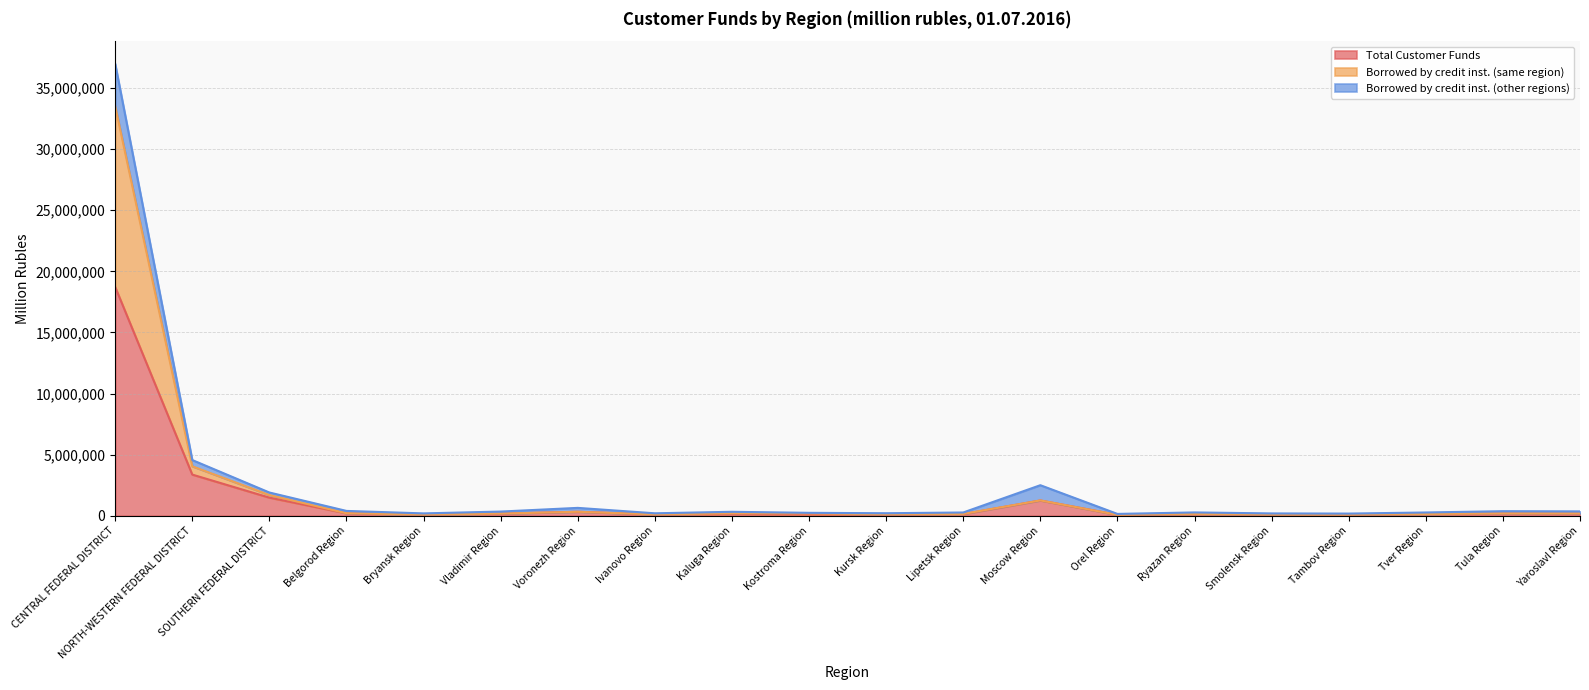

What is the spread (max minus min) of values at Vladimir Region?

6268